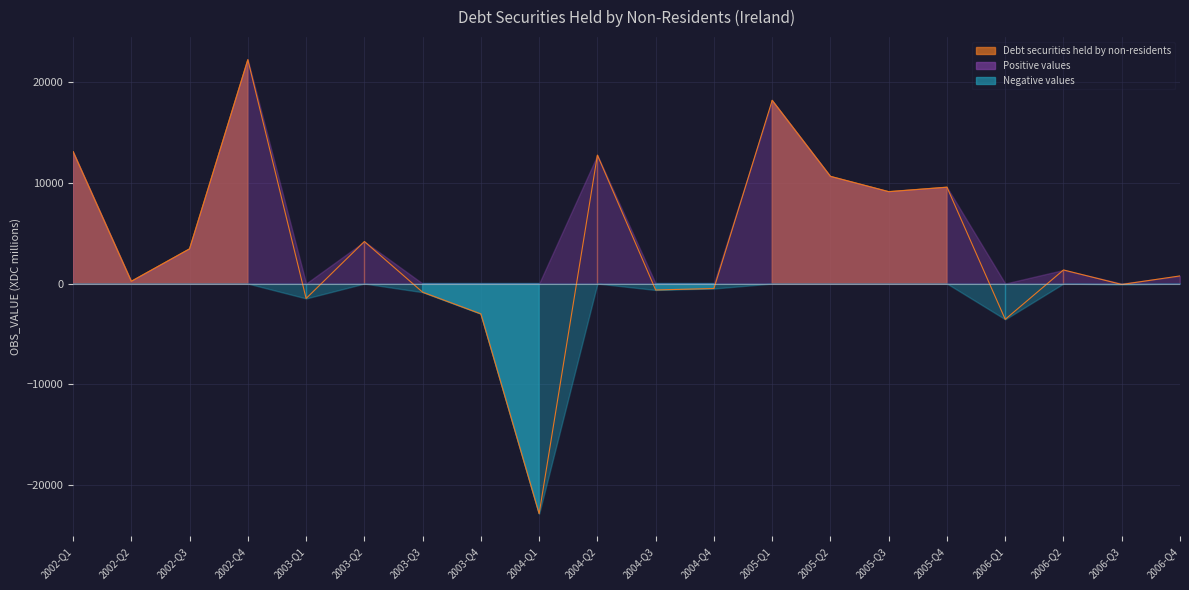

Reading left to right, extract all data points from this chart.

2002-Q1=13074	2002-Q2=220	2002-Q3=3435	2002-Q4=22170	2003-Q1=-1476	2003-Q2=4167	2003-Q3=-856	2003-Q4=-3004	2004-Q1=-22797	2004-Q2=12729	2004-Q3=-636	2004-Q4=-489	2005-Q1=18148	2005-Q2=10616	2005-Q3=9100	2005-Q4=9542	2006-Q1=-3544	2006-Q2=1348	2006-Q3=-91	2006-Q4=757